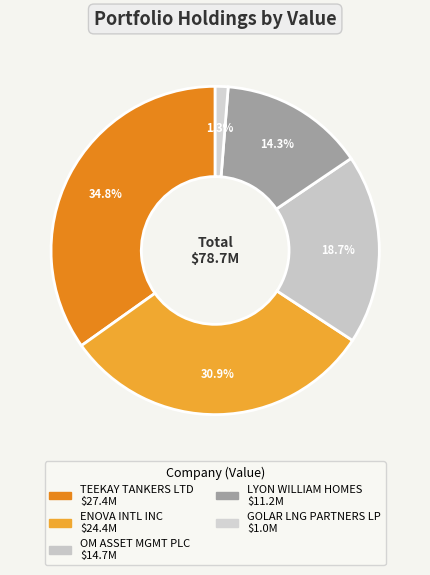

To the nearest percent, what percentage of the pie is LYON WILLIAM HOMES?

14%